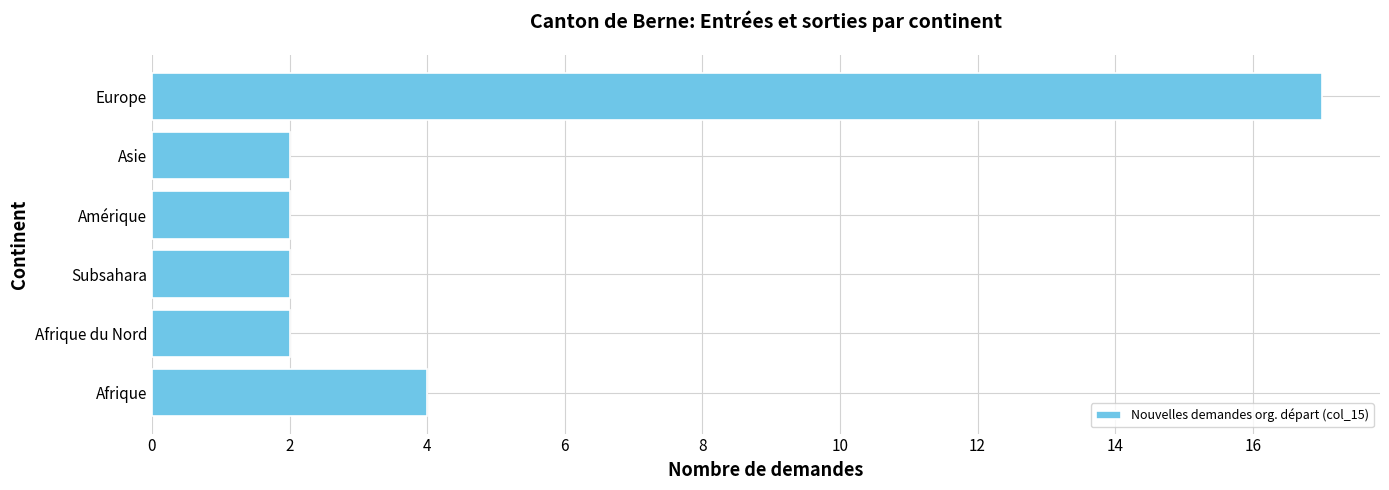

Reading bottom to top, transcribe all the data shown in this chart.

4	2	2	2	2	17